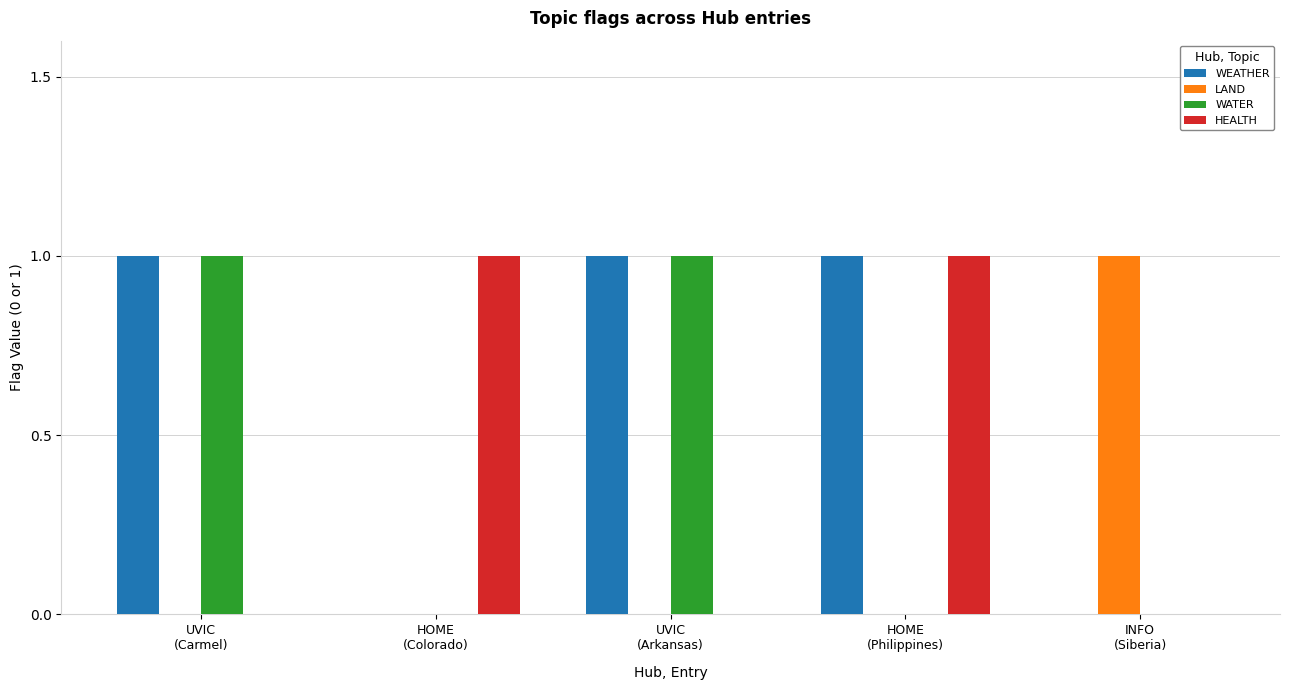

Which series has the largest total across all categories?

WEATHER